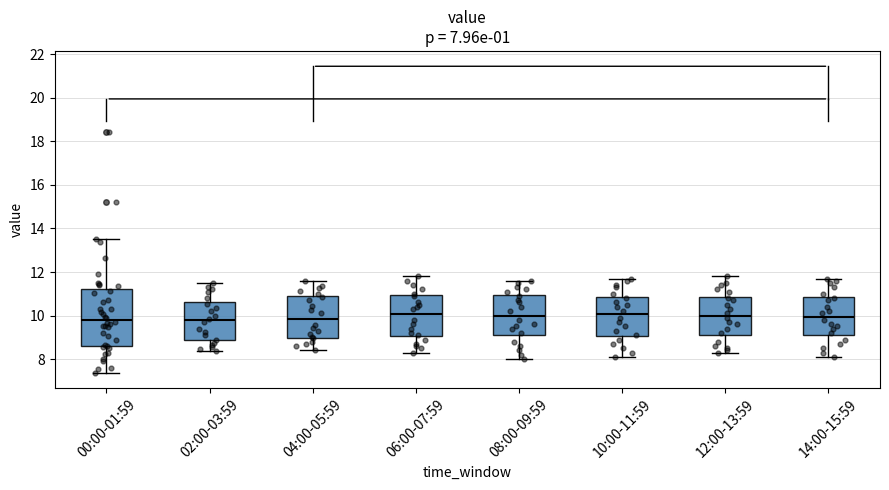

Which box is the tallest, from its lower edge to its upper edge?

00:00-01:59